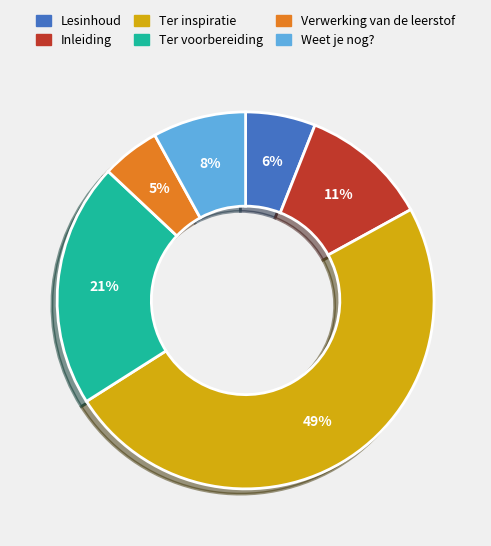

Which has a higher value, Lesinhoud or Weet je nog??

Weet je nog?